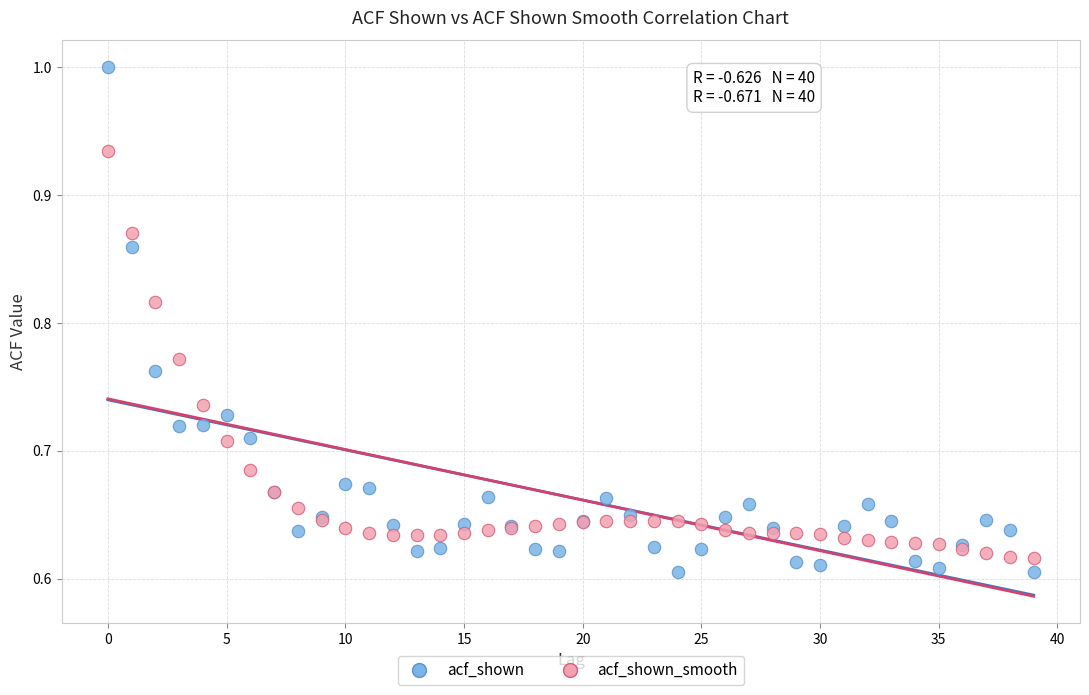

Which series has the widest spread of Y values?

acf_shown